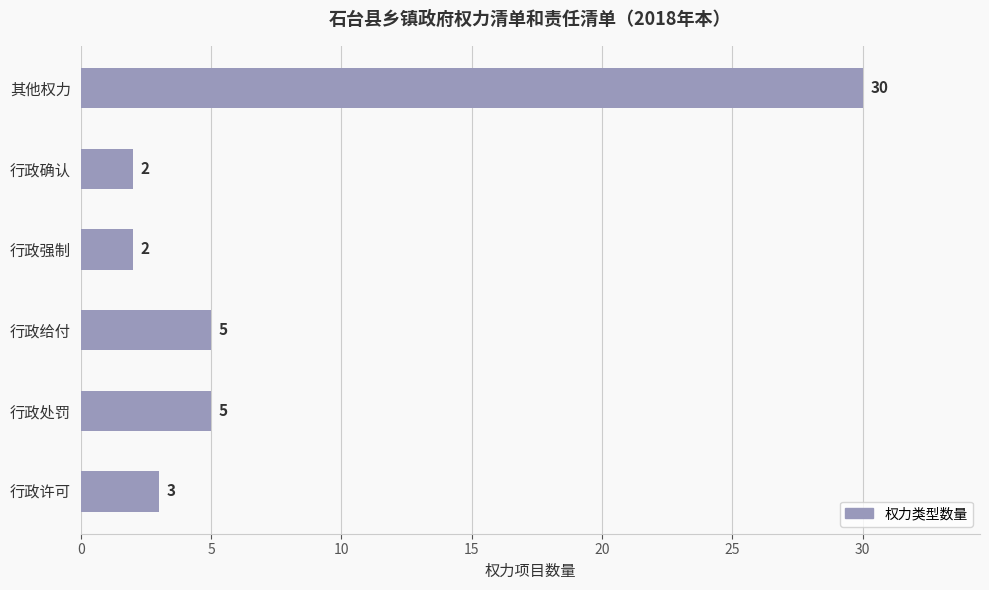

Reading bottom to top, transcribe all the data shown in this chart.

行政许可=3	行政处罚=5	行政给付=5	行政强制=2	行政确认=2	其他权力=30